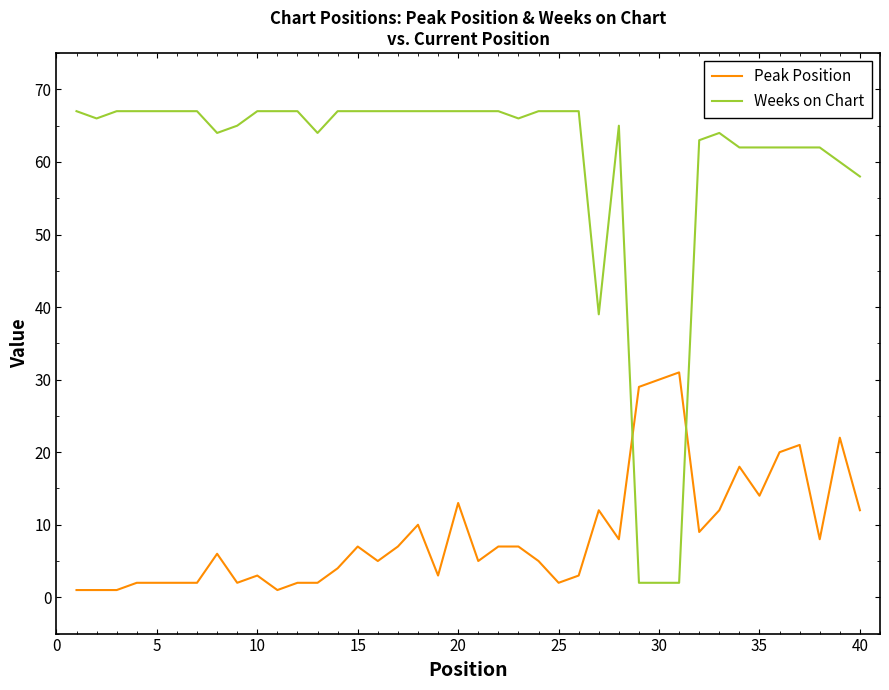

How many intersections are there between Weeks on Chart and Peak Position?

2